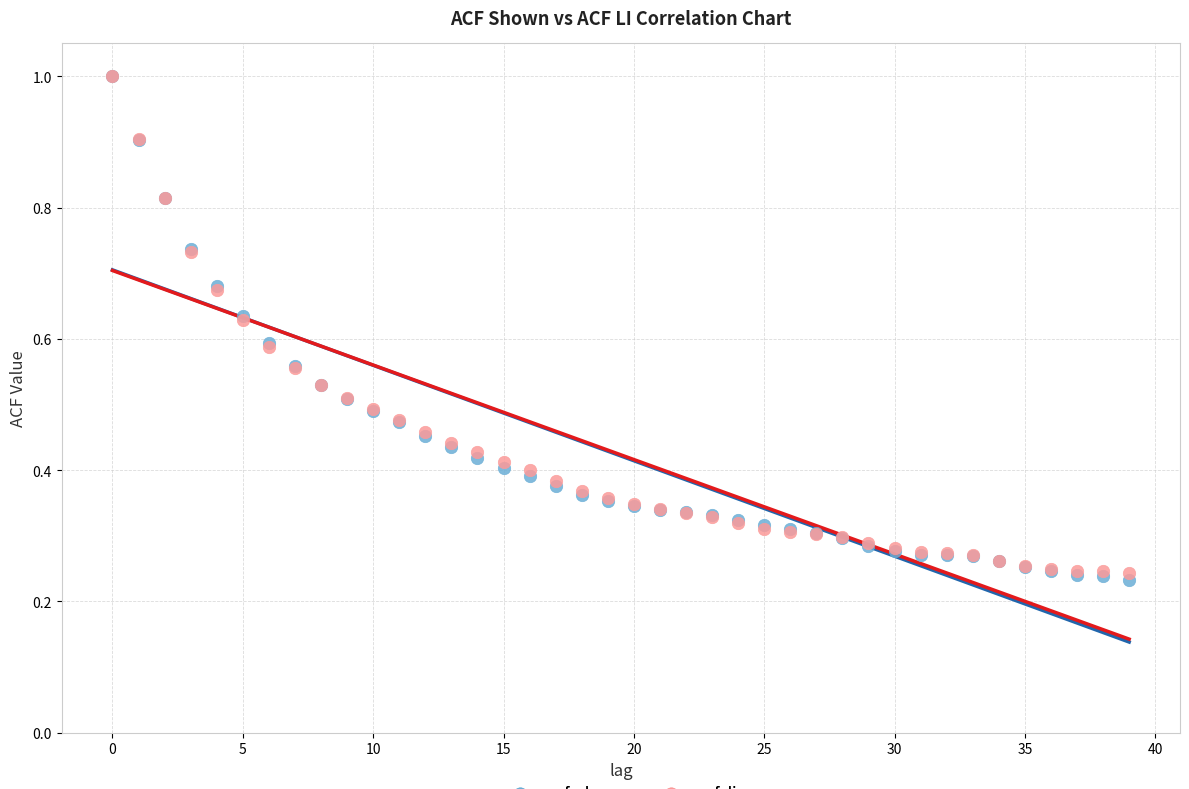

Which series has the largest Y range (max minus min)?

acf_shown